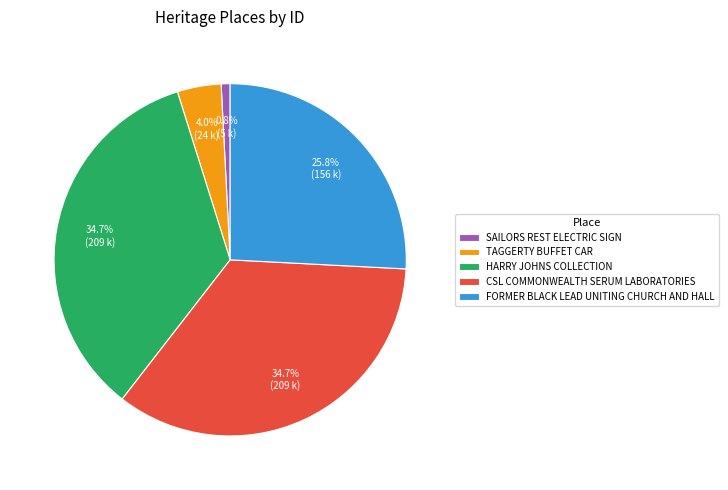

Does SAILORS REST ELECTRIC SIGN represent more than half of the total?

No